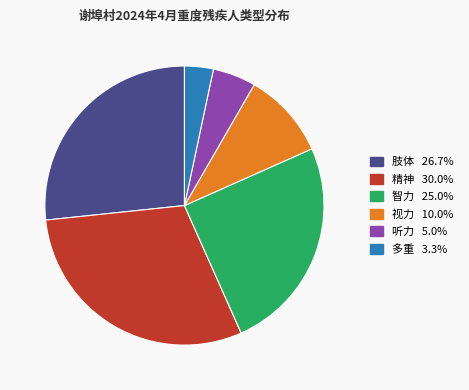

What is the largest slice in the pie chart?

精神